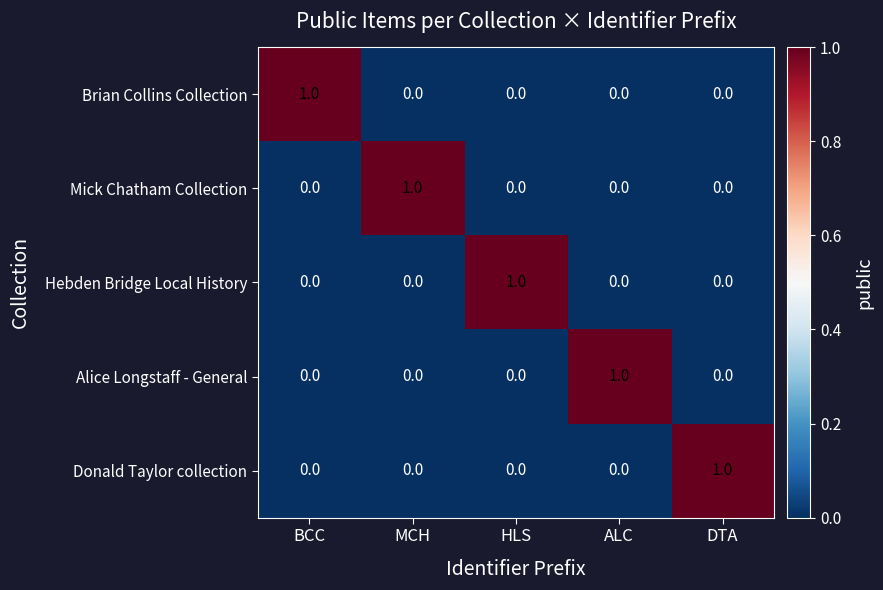

The Mick Chatham Collection series shows 1 at DTA. True or false?

False